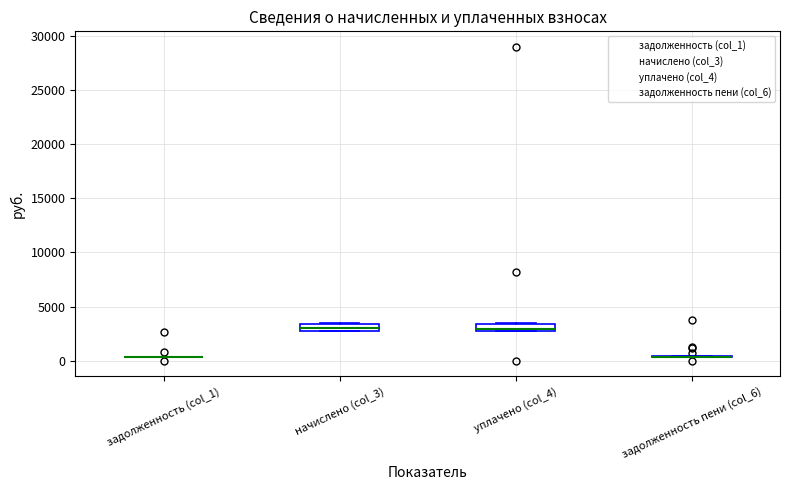

Where is the lower edge of the box for уплачено (col_4) on the y-axis? The values are not printed on the chart, so give them approximately, as read against the axis.

3000